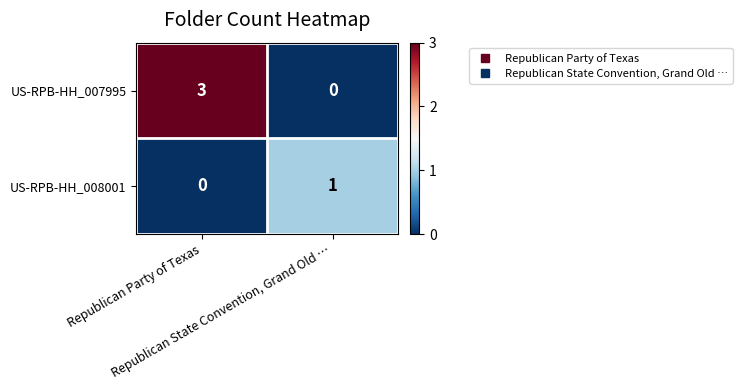

List the series in order of their overall mean, lowest first.

US-RPB-HH_008001, US-RPB-HH_007995